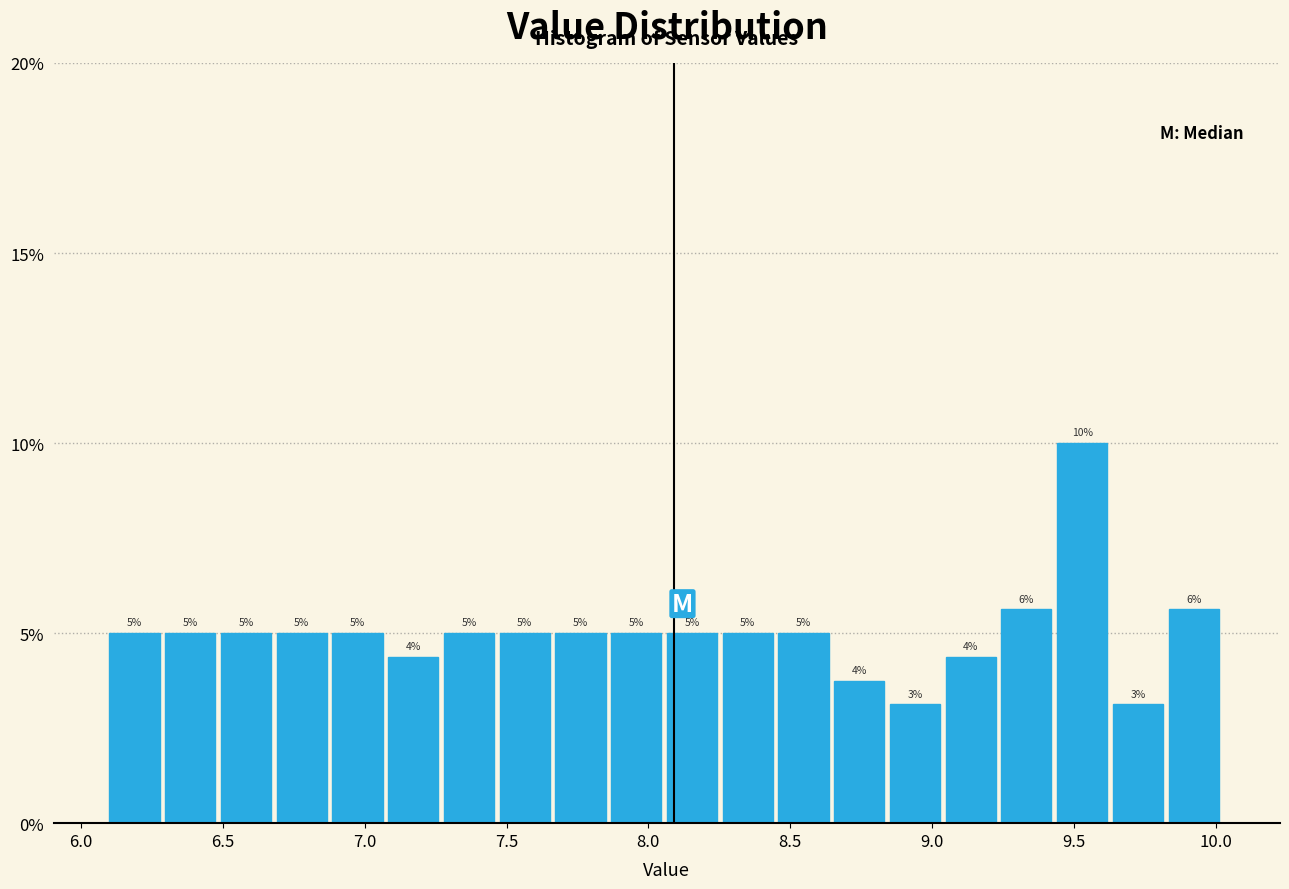

Read against the x-axis, roughly where is the centre of the tallest bar?

9.55